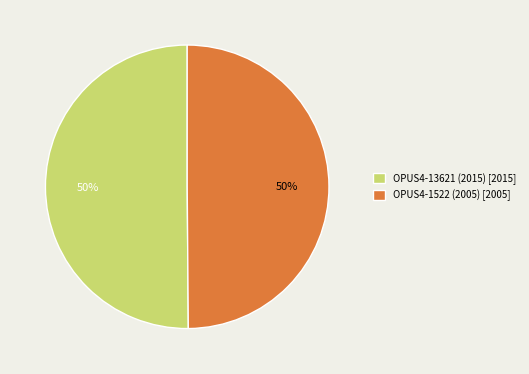

To the nearest percent, what is the combined percentage of OPUS4-13621 (2015) and OPUS4-1522 (2005)?

100%